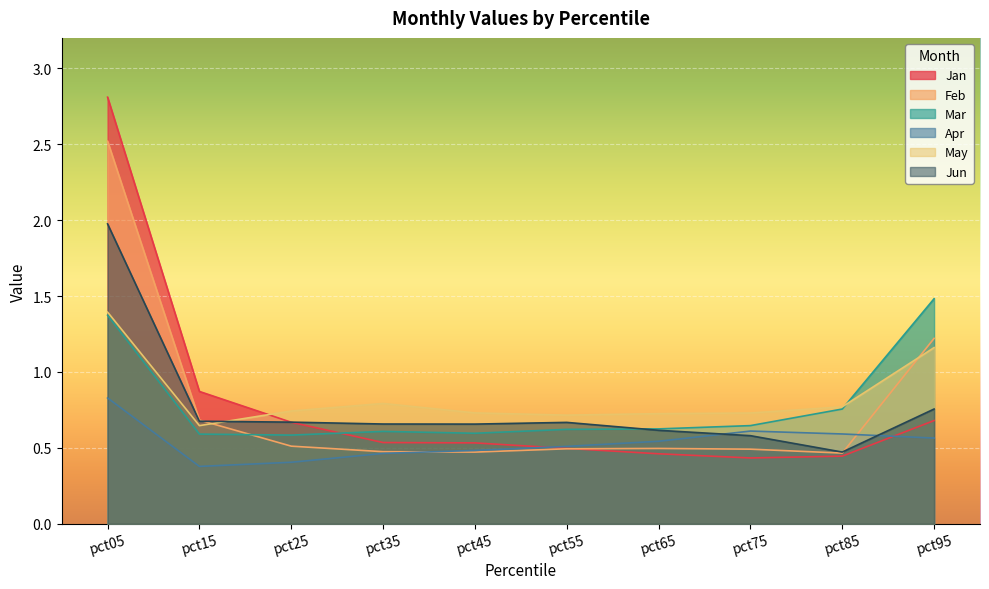

At which category is the sum across all series the highest?

pct05